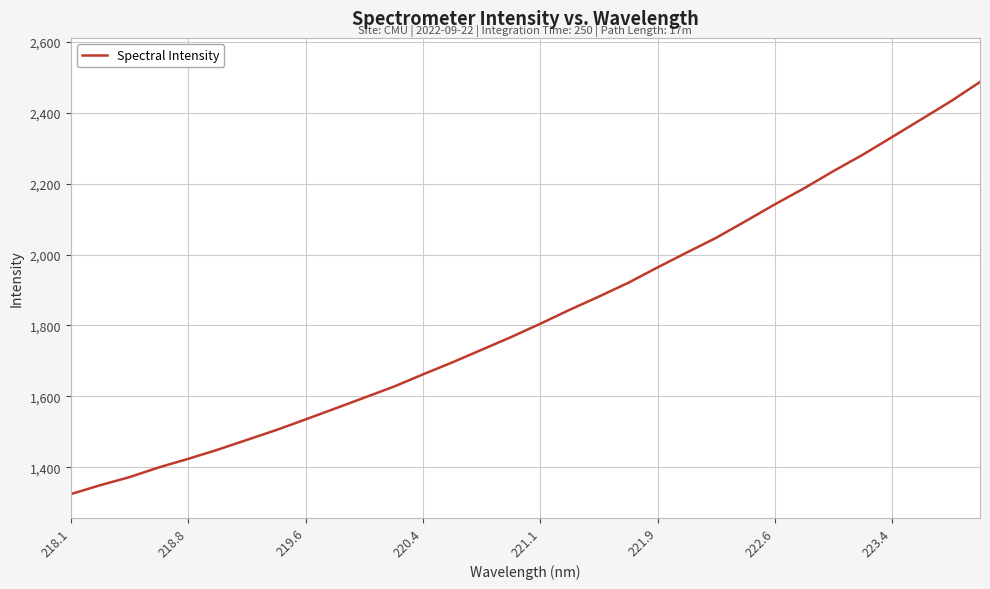

What is the greatest value displayed?

2486.9